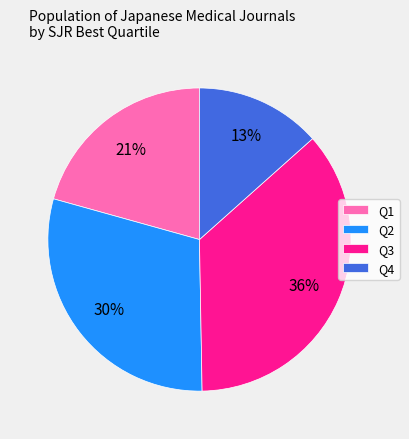

Rank the categories by value from lowest to highest.

Q4, Q1, Q2, Q3